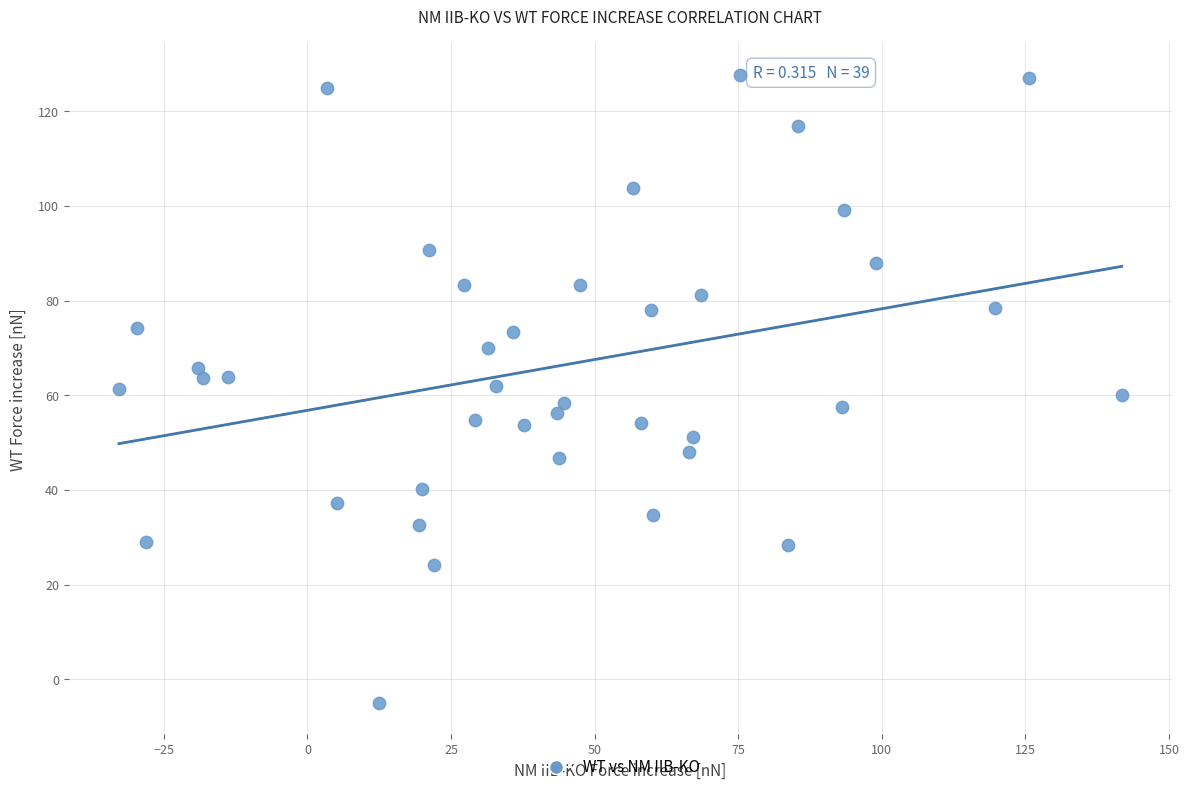

What is the range of Y values (max minus min)?

132.7